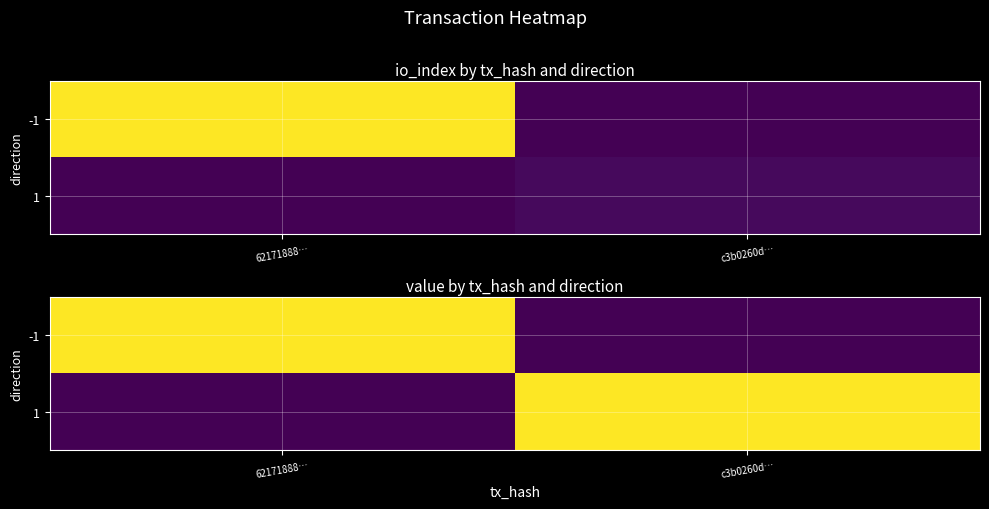

The value of -1 at 62171888… is 0.0. True or false?

False